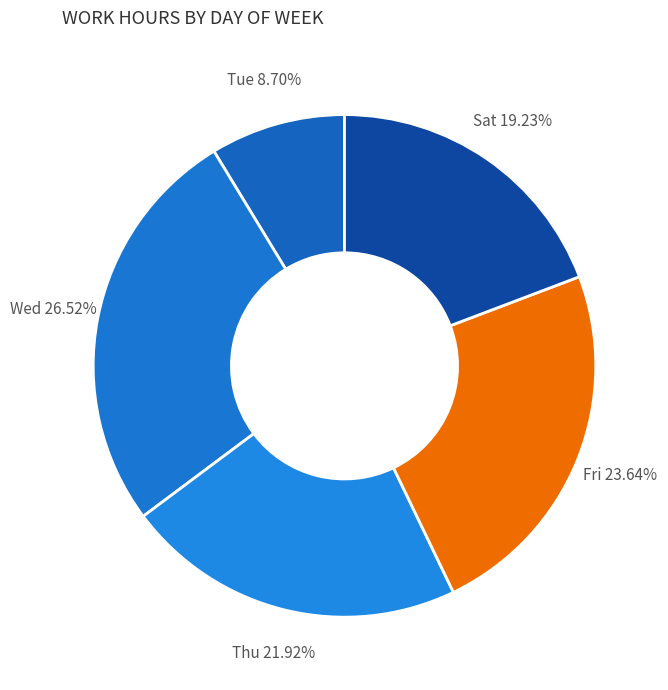

Which slice is the largest?

Wed